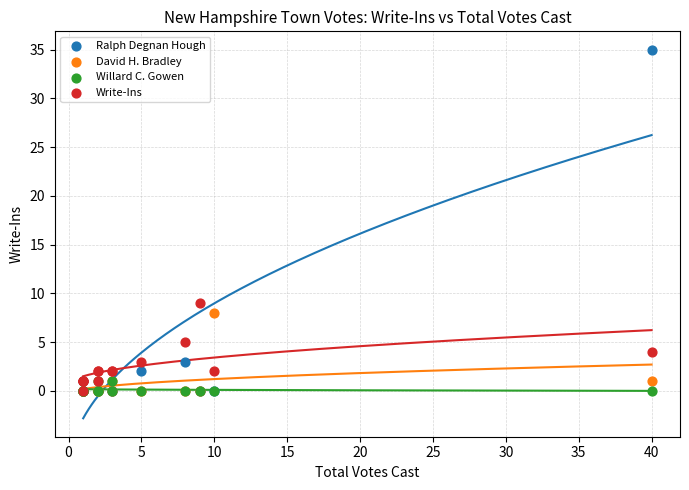

Across all series, what Y value is closest to 17?

9